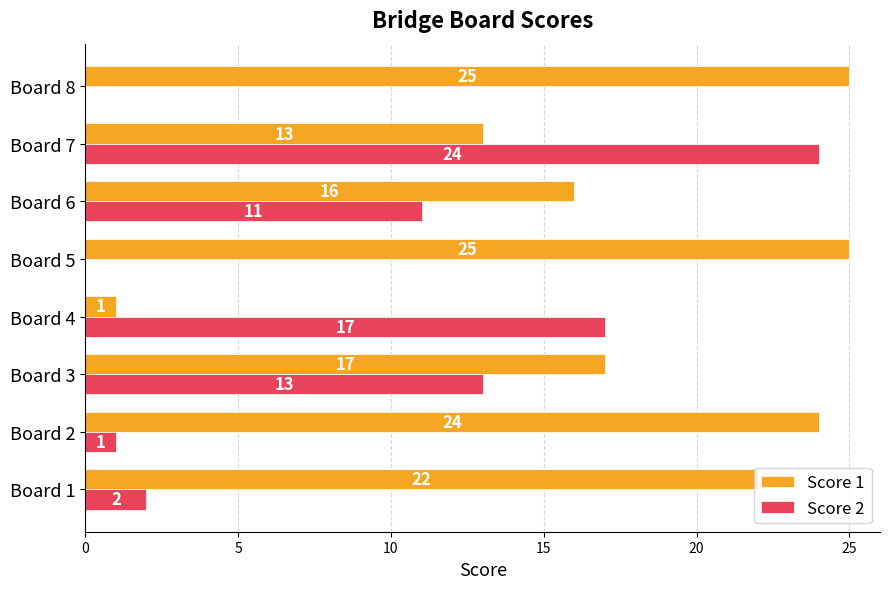

Between Board 3 and Board 4, which series saw the biggest shift?

Score 1